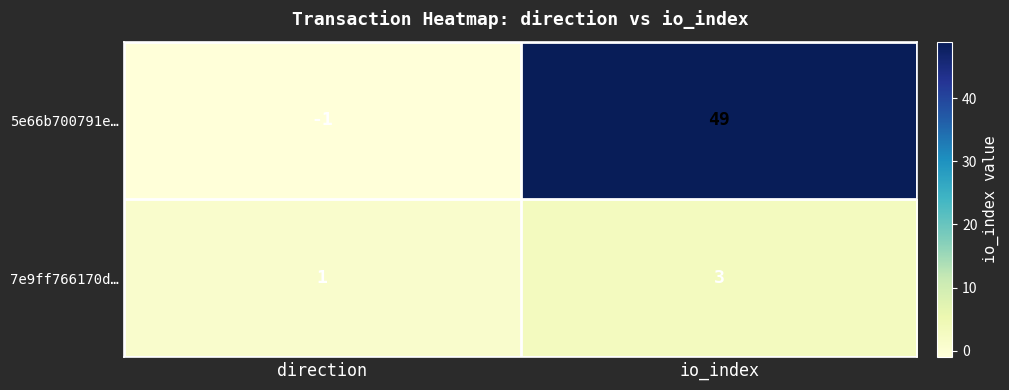

What is the greatest value displayed?

49